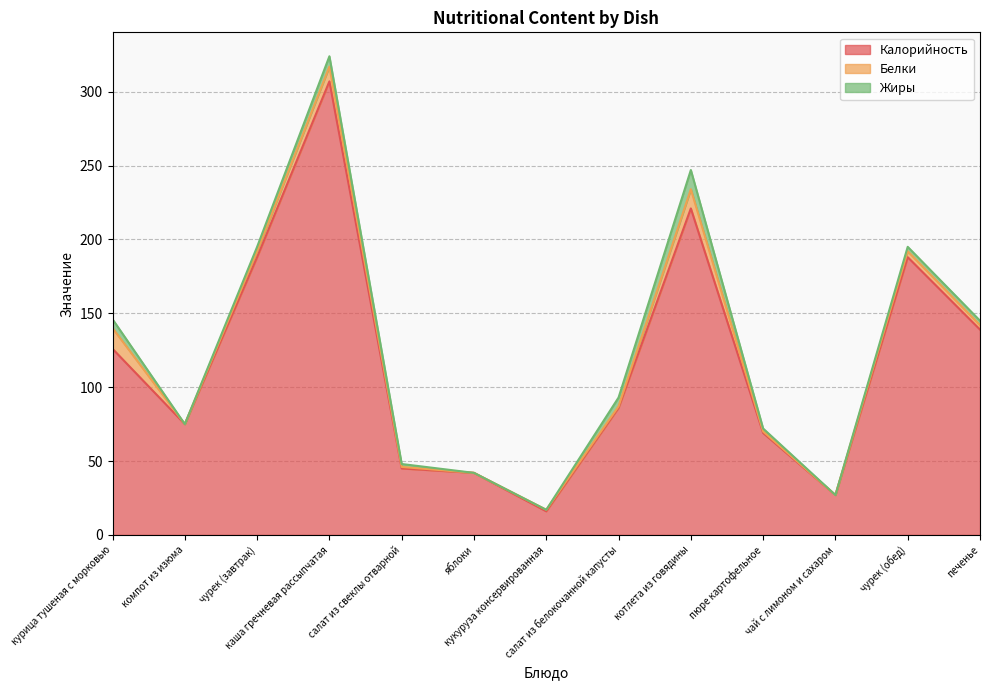

At how many categories does at least one series exceed 212?

2